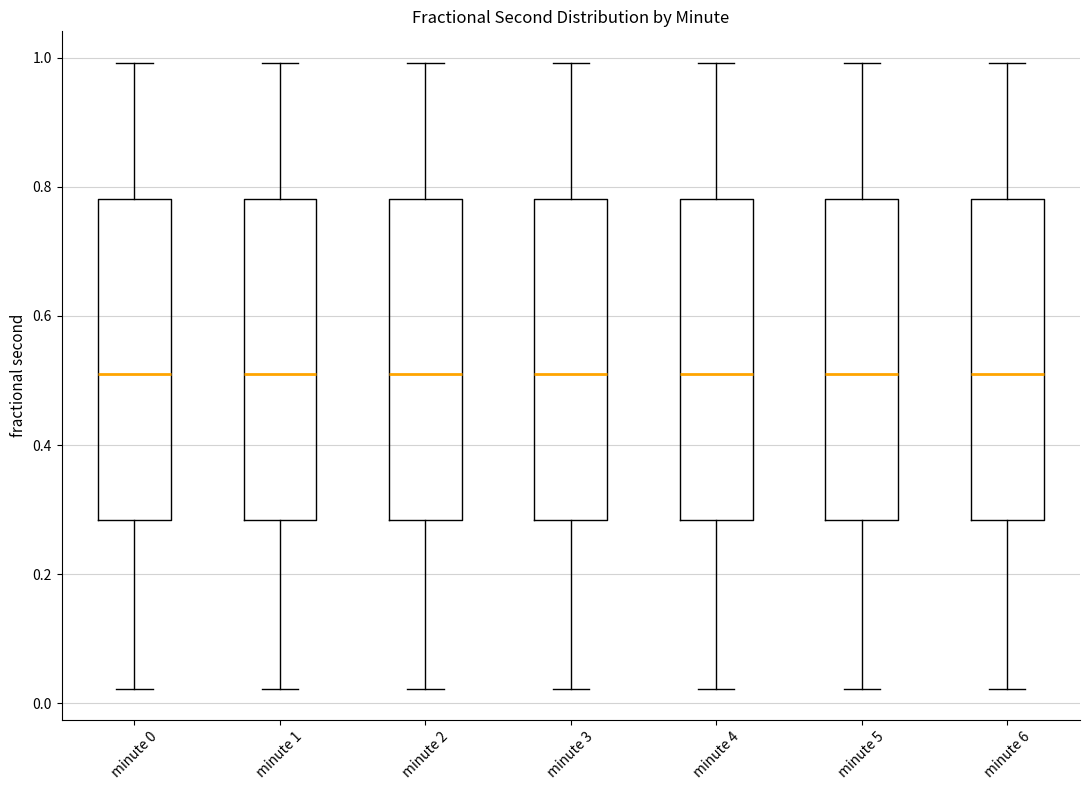

Where does the lower whisker of the box for minute 4 end on the y-axis? The values are not printed on the chart, so give them approximately, as read against the axis.

0.02